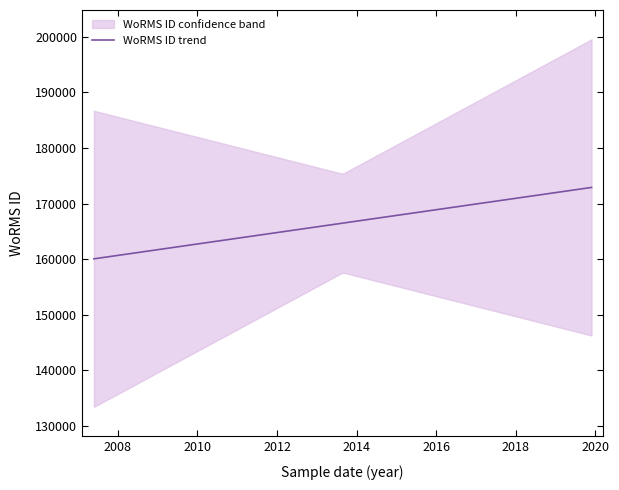

What is the sum of all values?

999540